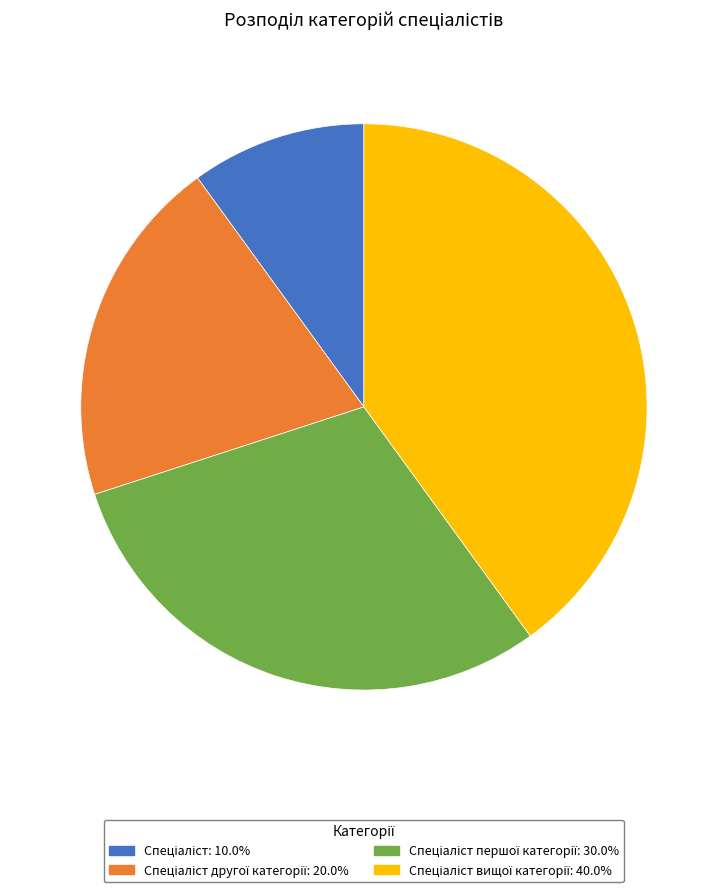

How many slices are in this pie chart?

4